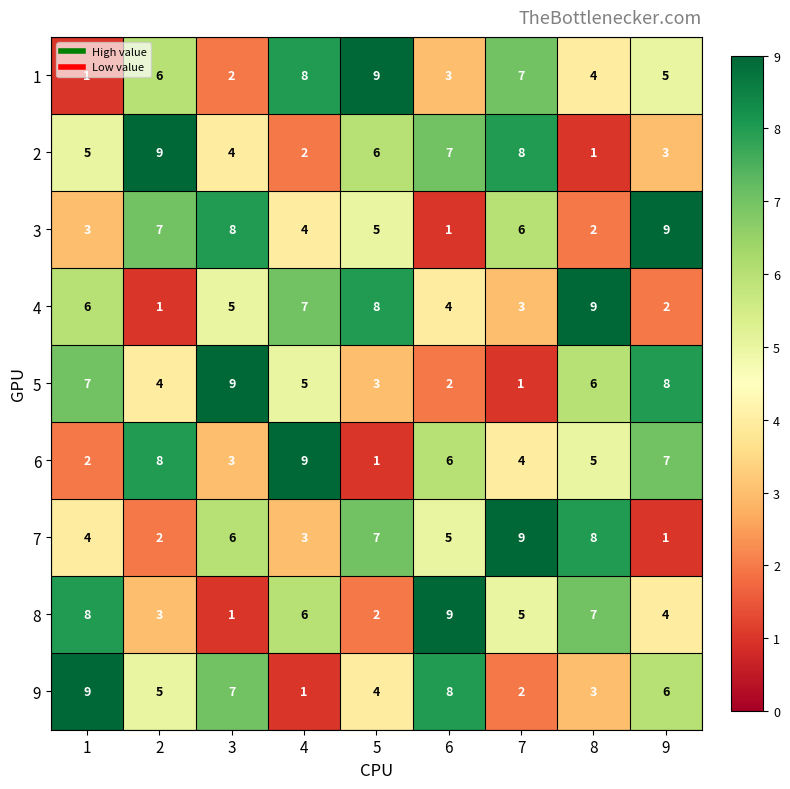

The 1 series shows 2 at 3. True or false?

True